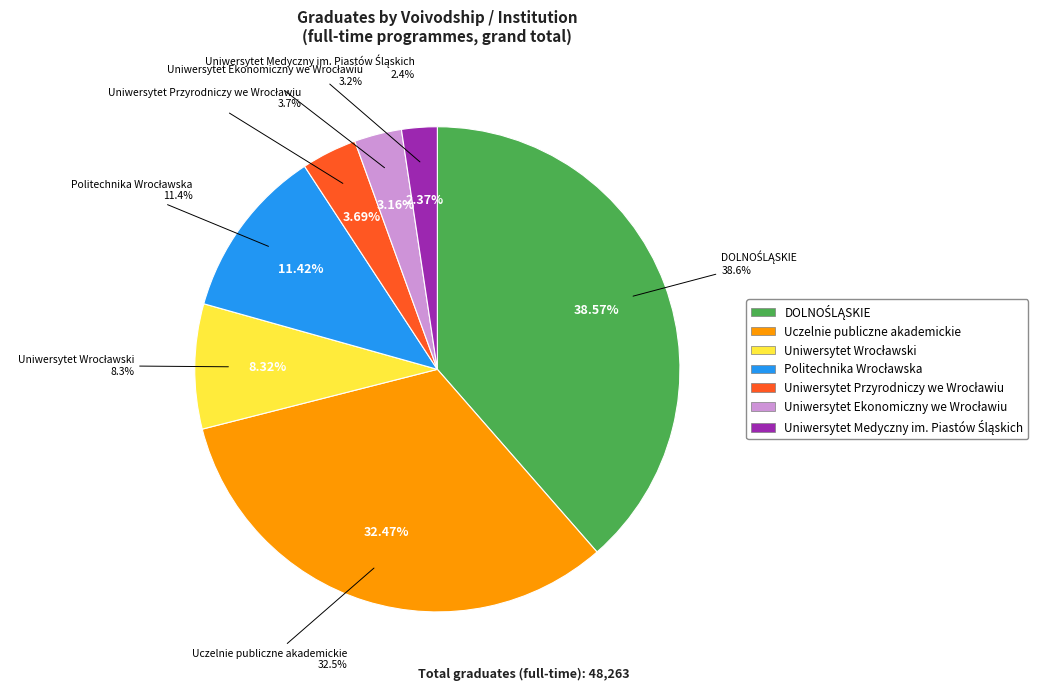

Rank the categories by value from highest to lowest.

DOLNOŚLĄSKIE, Uczelnie publiczne akademickie, Politechnika Wrocławska, Uniwersytet Wrocławski, Uniwersytet Przyrodniczy we Wrocławiu, Uniwersytet Ekonomiczny we Wrocławiu, Uniwersytet Medyczny im. Piastów Śląskich